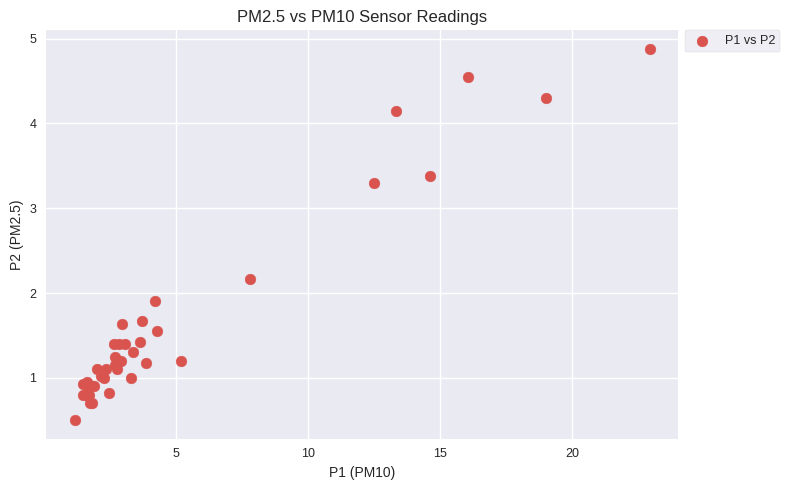

What Y value in the scatter plot is closest to 2?

1.9